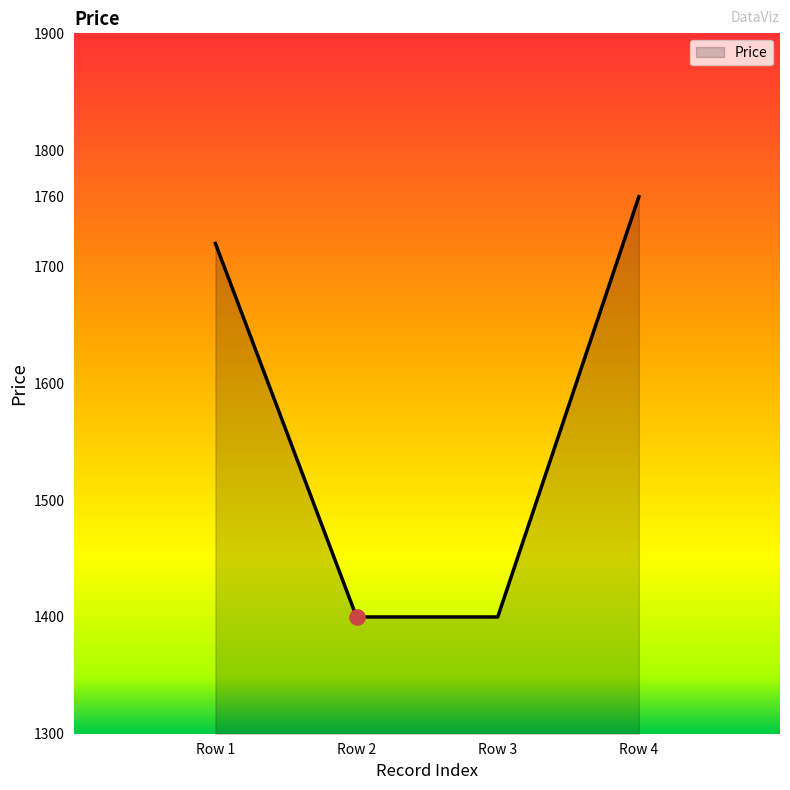

Approximately how many times larger is the value at Row 4 compared to Row 1?

1.0